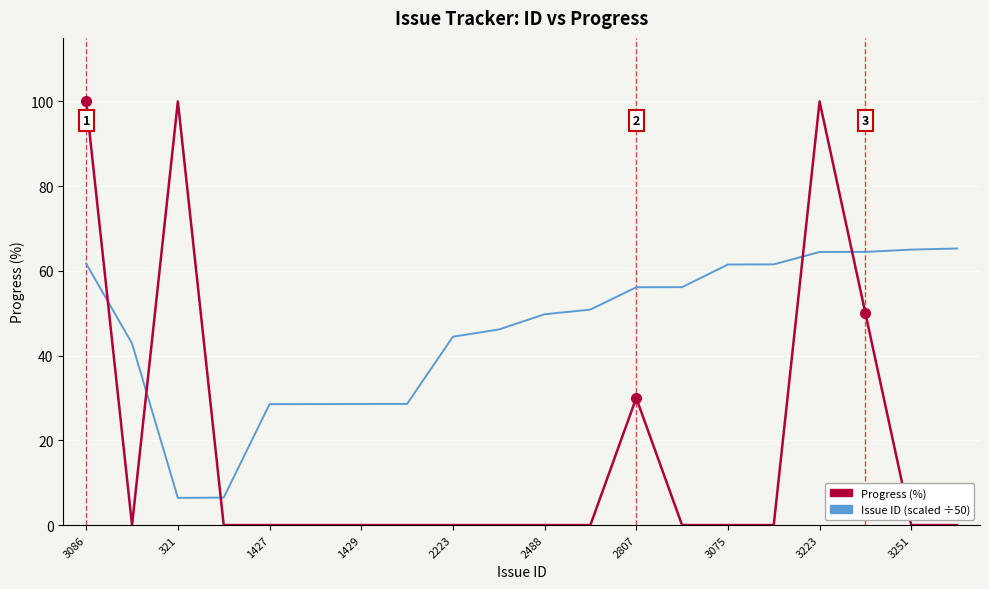

What is the greatest value displayed?

100.0